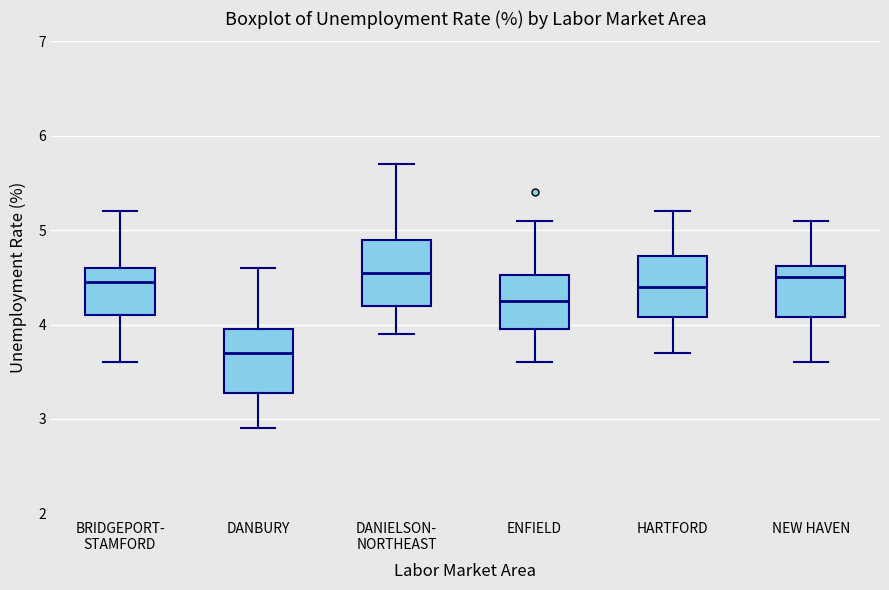

Reading left to right, read every box against the y-axis: the position of its median line, the range the box covers, and the ends of its whiskers. The values are not printed on the chart, so give them approximately, as read against the axis.

BRIDGEPORT- STAMFORD: median 4.5, box 4.1 to 4.6, whiskers 3.6 to 5.2
DANBURY: median 3.7, box 3.3 to 4.0, whiskers 2.9 to 4.6
DANIELSON- NORTHEAST: median 4.6, box 4.2 to 4.9, whiskers 3.9 to 5.7
ENFIELD: median 4.3, box 4.0 to 4.5, whiskers 3.6 to 5.1
HARTFORD: median 4.4, box 4.1 to 4.7, whiskers 3.7 to 5.2
NEW HAVEN: median 4.5, box 4.1 to 4.6, whiskers 3.6 to 5.1